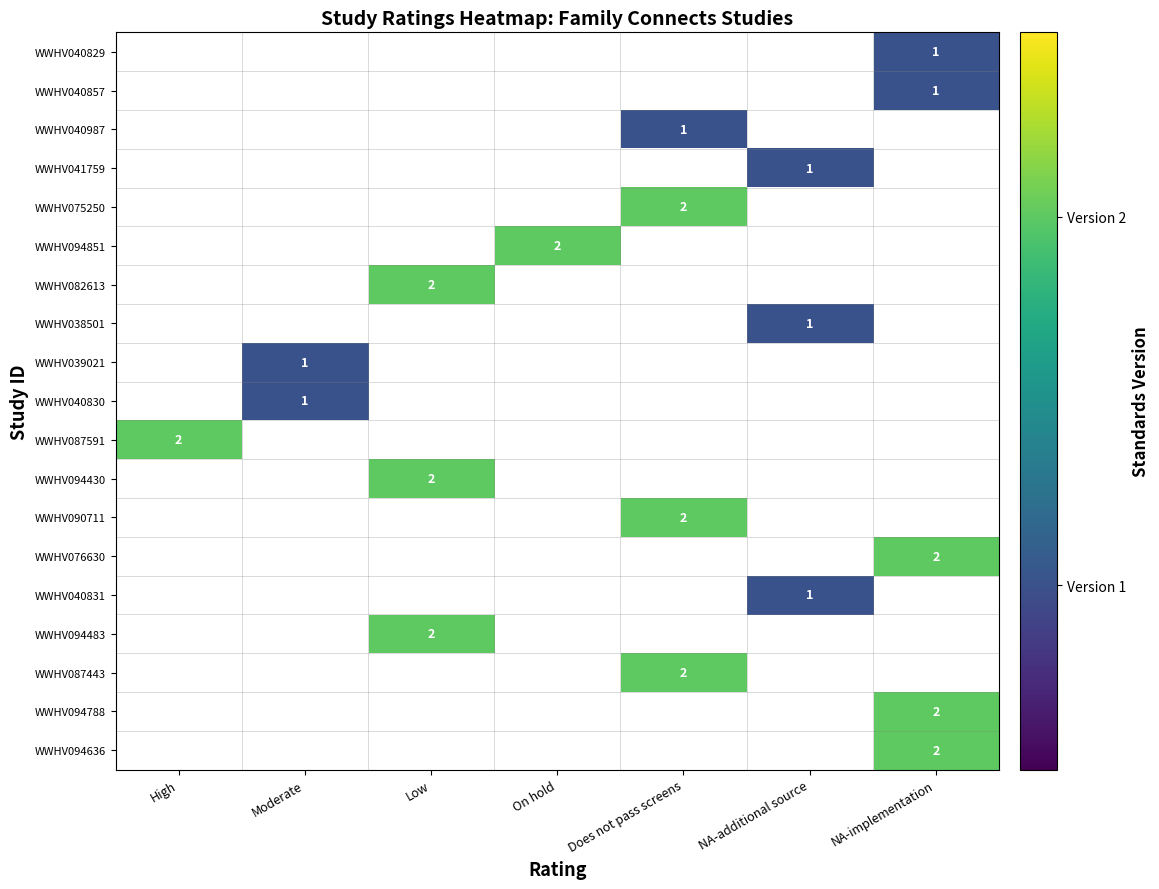

True or false: WWHV040829 has a value of 0 at NA-implementation.

False